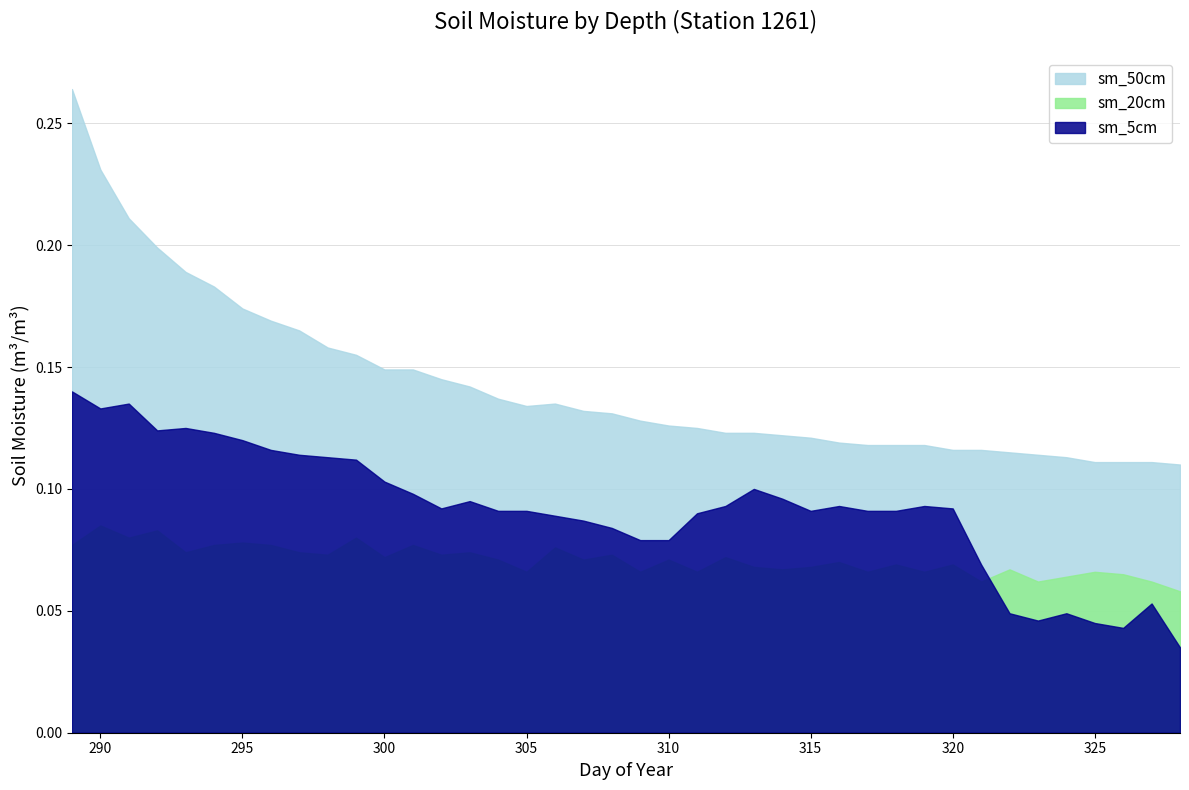

Reading right to left, extract all data points from this chart.

sm_5cm: 328=0.0	327=0.1	326=0.0	325=0.0	324=0.0	323=0.0	322=0.0	321=0.1	320=0.1	319=0.1	318=0.1	317=0.1	316=0.1	315=0.1	314=0.1	313=0.1	312=0.1	311=0.1	310=0.1	309=0.1	308=0.1	307=0.1	306=0.1	305=0.1	304=0.1	303=0.1	302=0.1	301=0.1	300=0.1	299=0.1	298=0.1	297=0.1	296=0.1	295=0.1	294=0.1	293=0.1	292=0.1	291=0.1	290=0.1	289=0.1
sm_20cm: 328=0.1	327=0.1	326=0.1	325=0.1	324=0.1	323=0.1	322=0.1	321=0.1	320=0.1	319=0.1	318=0.1	317=0.1	316=0.1	315=0.1	314=0.1	313=0.1	312=0.1	311=0.1	310=0.1	309=0.1	308=0.1	307=0.1	306=0.1	305=0.1	304=0.1	303=0.1	302=0.1	301=0.1	300=0.1	299=0.1	298=0.1	297=0.1	296=0.1	295=0.1	294=0.1	293=0.1	292=0.1	291=0.1	290=0.1	289=0.1
sm_50cm: 328=0.1	327=0.1	326=0.1	325=0.1	324=0.1	323=0.1	322=0.1	321=0.1	320=0.1	319=0.1	318=0.1	317=0.1	316=0.1	315=0.1	314=0.1	313=0.1	312=0.1	311=0.1	310=0.1	309=0.1	308=0.1	307=0.1	306=0.1	305=0.1	304=0.1	303=0.1	302=0.1	301=0.1	300=0.1	299=0.2	298=0.2	297=0.2	296=0.2	295=0.2	294=0.2	293=0.2	292=0.2	291=0.2	290=0.2	289=0.3